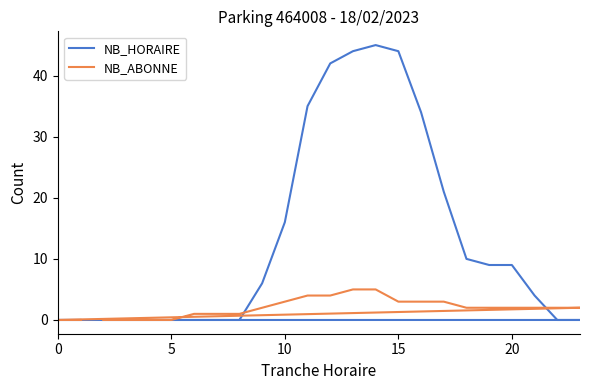

Which series ends up on top after the final intersection of NB_ABONNE and NB_HORAIRE?

NB_ABONNE